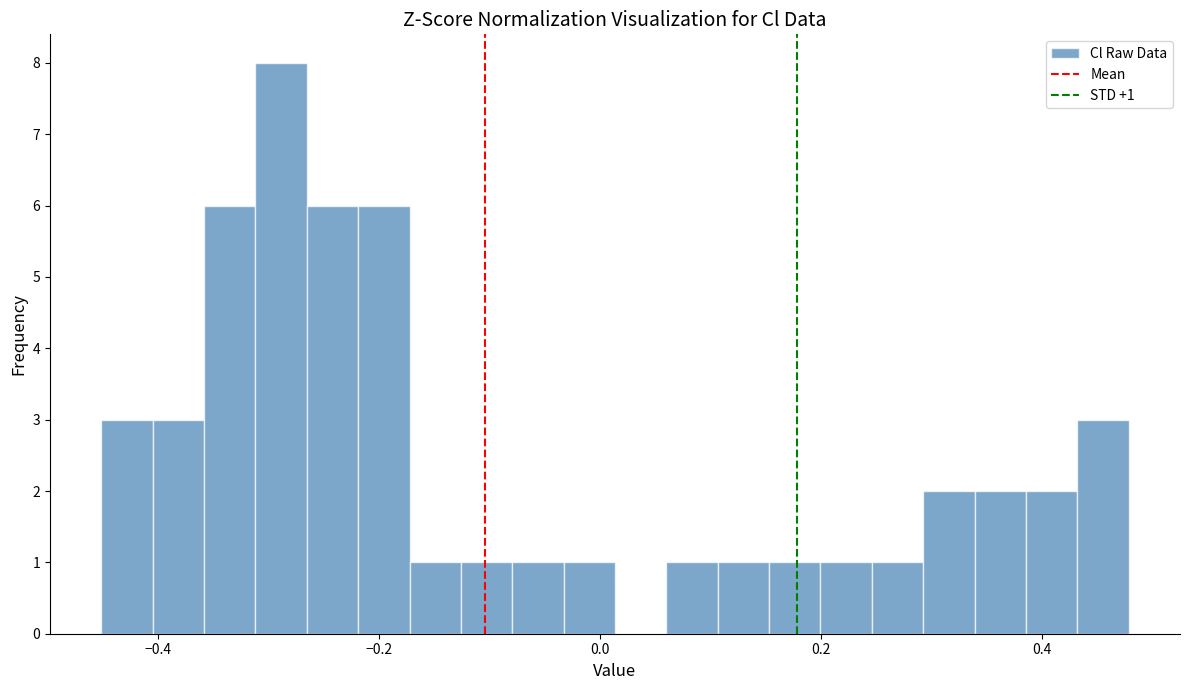

Read against the x-axis, roughly where is the centre of the tallest bar?

-0.28